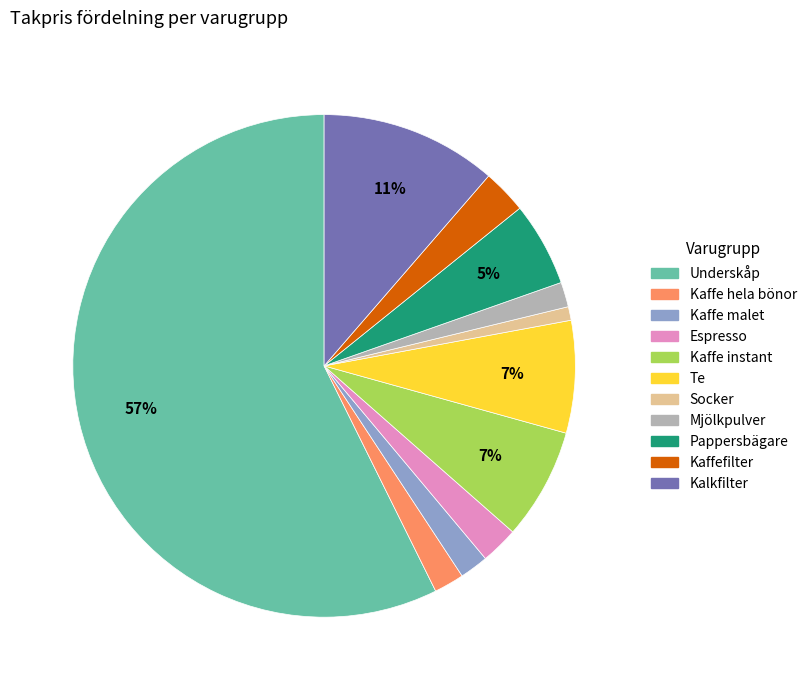

To the nearest percent, what is the combined percentage of Kaffefilter and Espresso?

5%